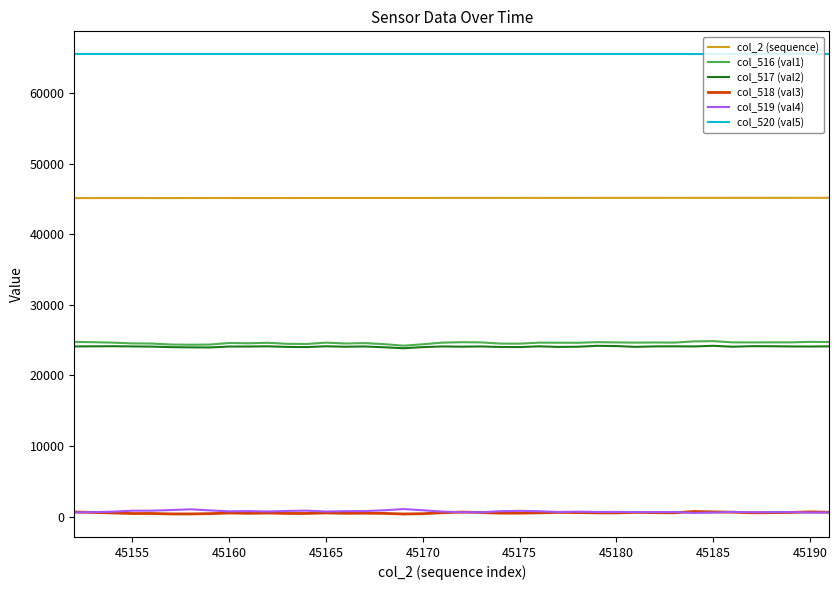

True or false: col_517 (val2) and col_520 (val5) cross at least once.

False